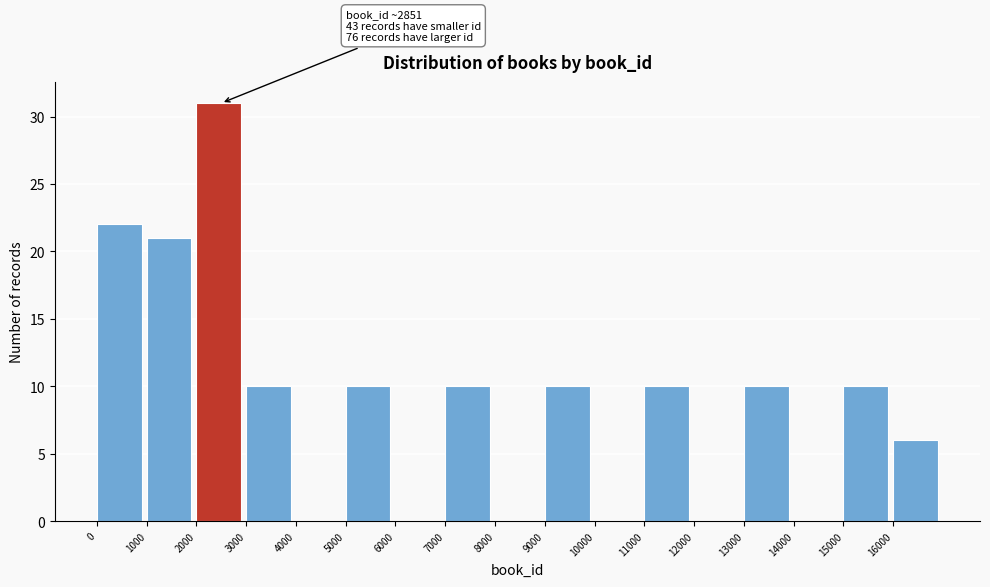

Which range on the x-axis has the tallest bar?

2000 to 3000